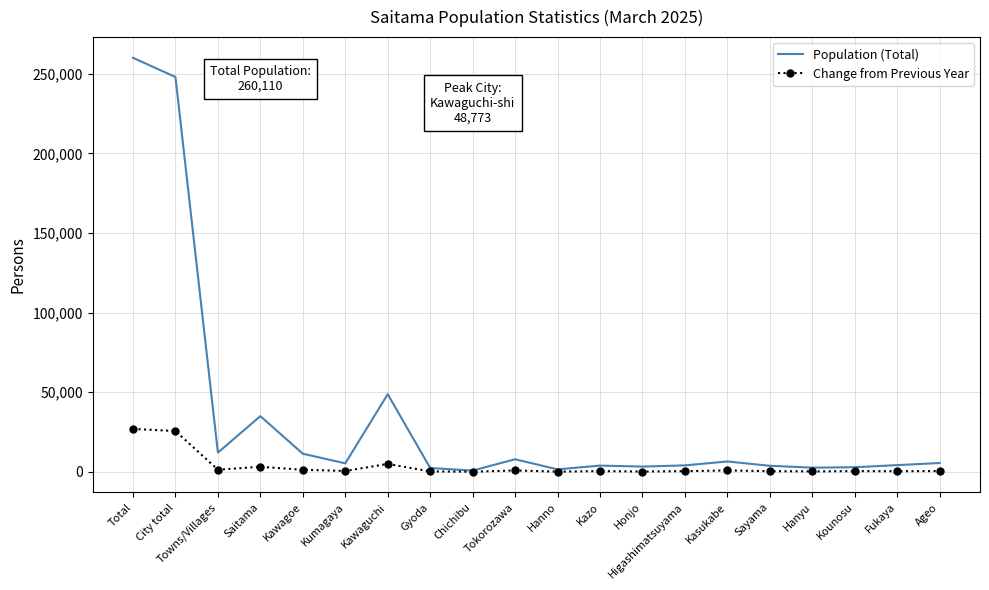

Which series has the largest range (max minus min)?

Population (Total)